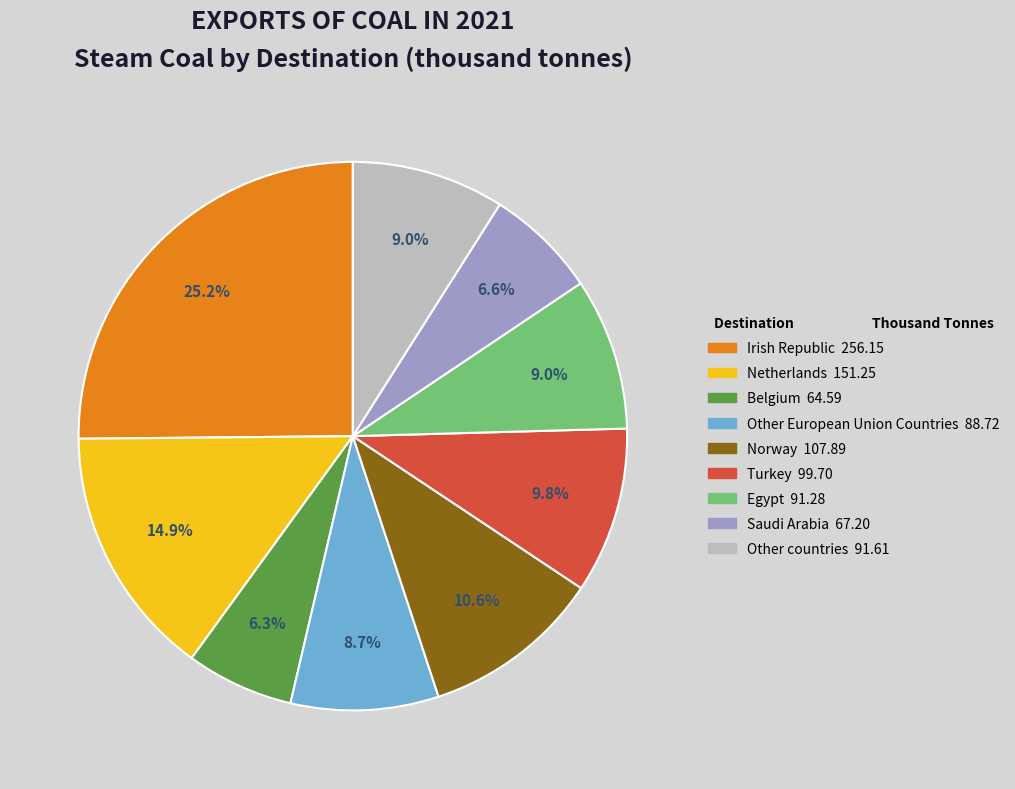

To the nearest percent, what portion does Egypt represent?

9%